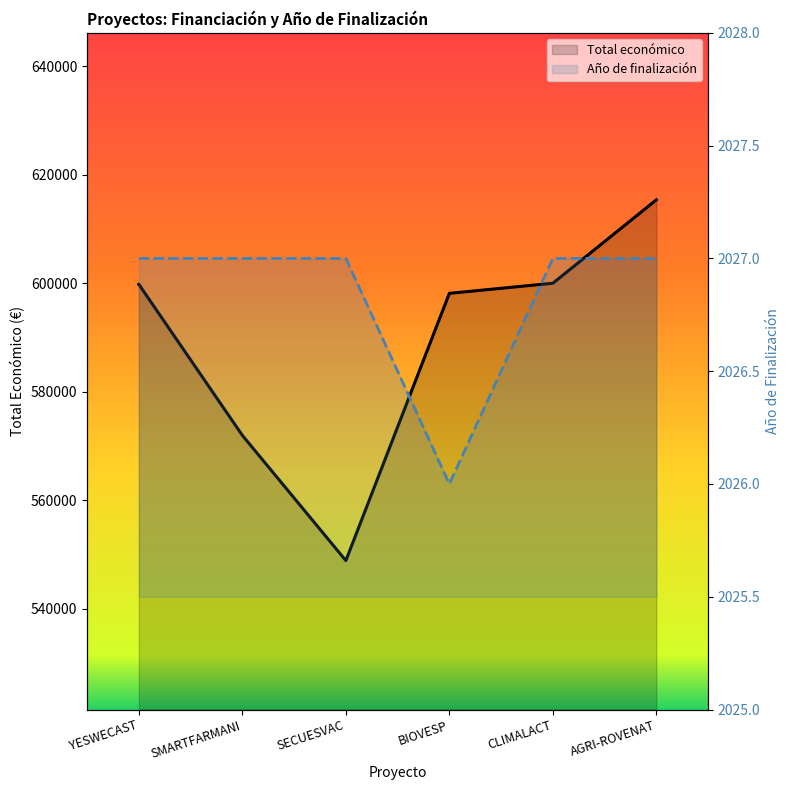

Rank the series at BIOVESP from highest to lowest value.

Total económico, Año de finalización